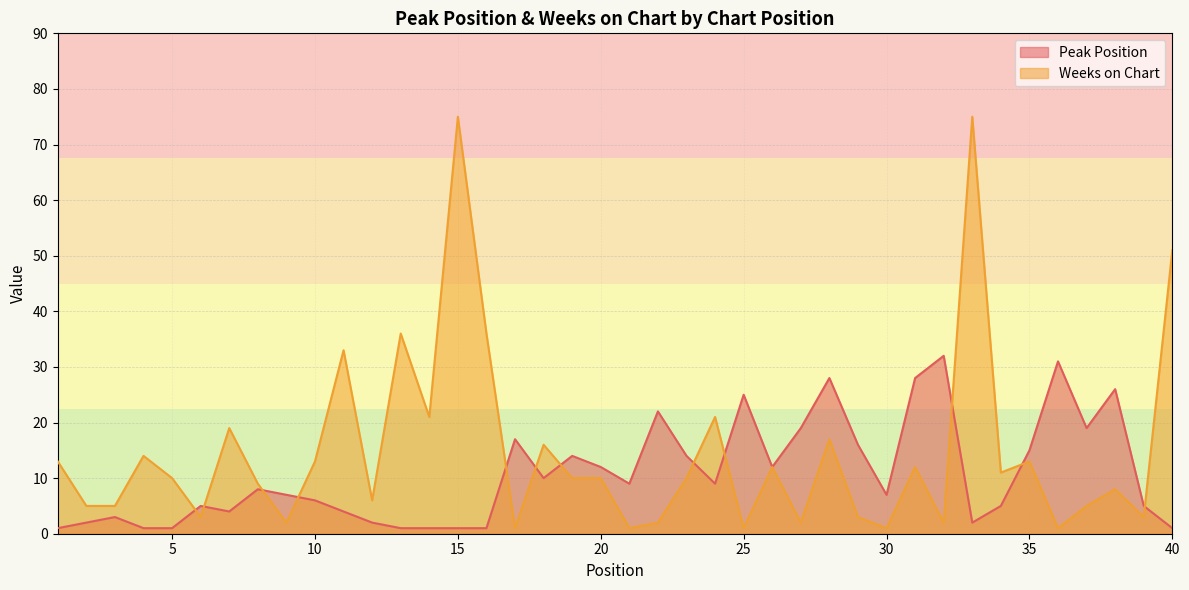

Between which two adjacent categories do Peak Position and Weeks on Chart first intersect?

5 and 6